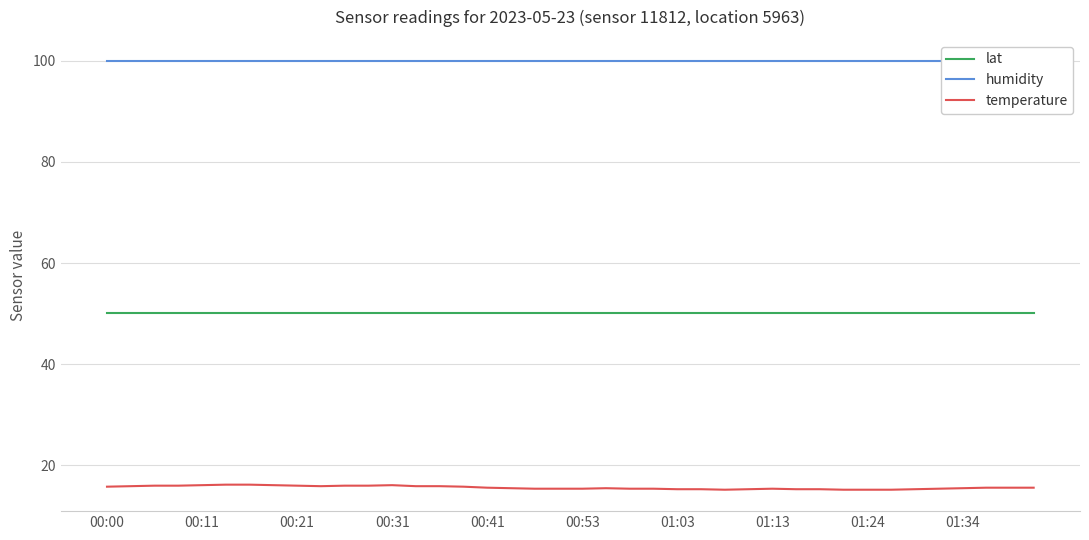

True or false: lat and temperature cross at least once.

False